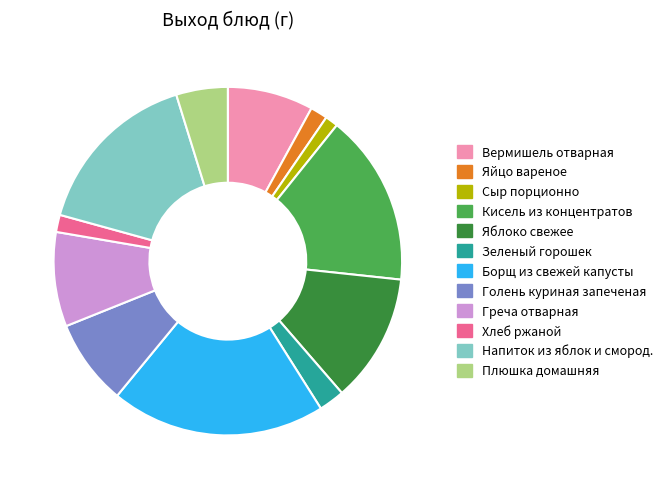

The Борщ из свежей капусты slice represents 30% of the pie. True or false?

False